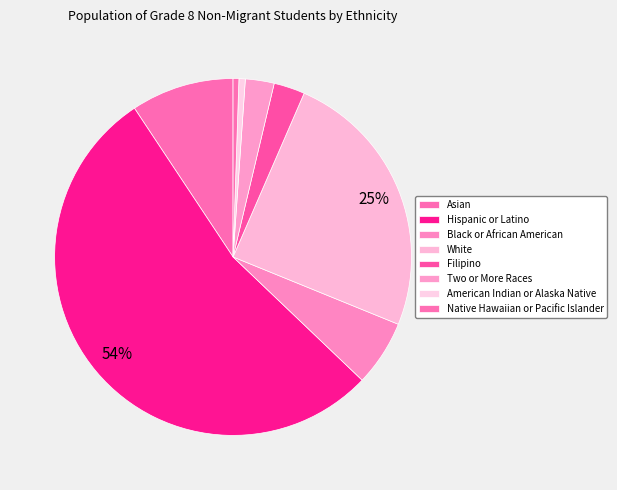

To the nearest percent, what is the difference between the White and Asian slice percentages?

15%